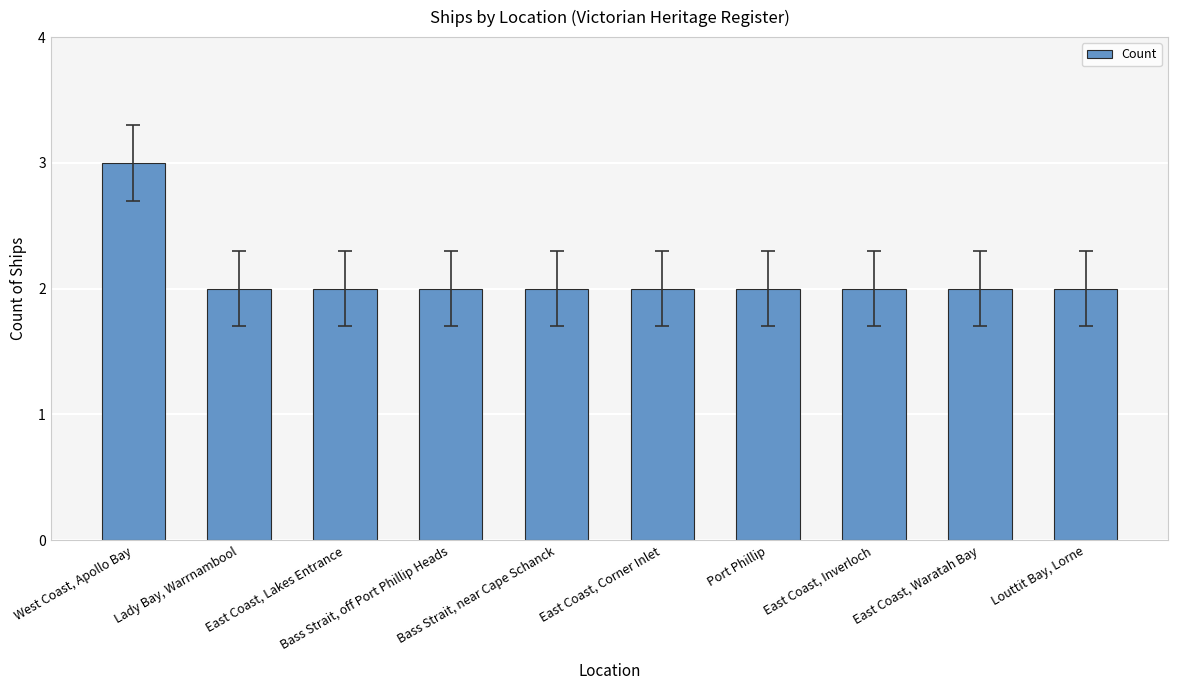

Reading left to right, list all the values displayed in this chart.

West Coast, Apollo Bay=3	Lady Bay, Warrnambool=2	East Coast, Lakes Entrance=2	Bass Strait, off Port Phillip Heads=2	Bass Strait, near Cape Schanck=2	East Coast, Corner Inlet=2	Port Phillip=2	East Coast, Inverloch=2	East Coast, Waratah Bay=2	Louttit Bay, Lorne=2